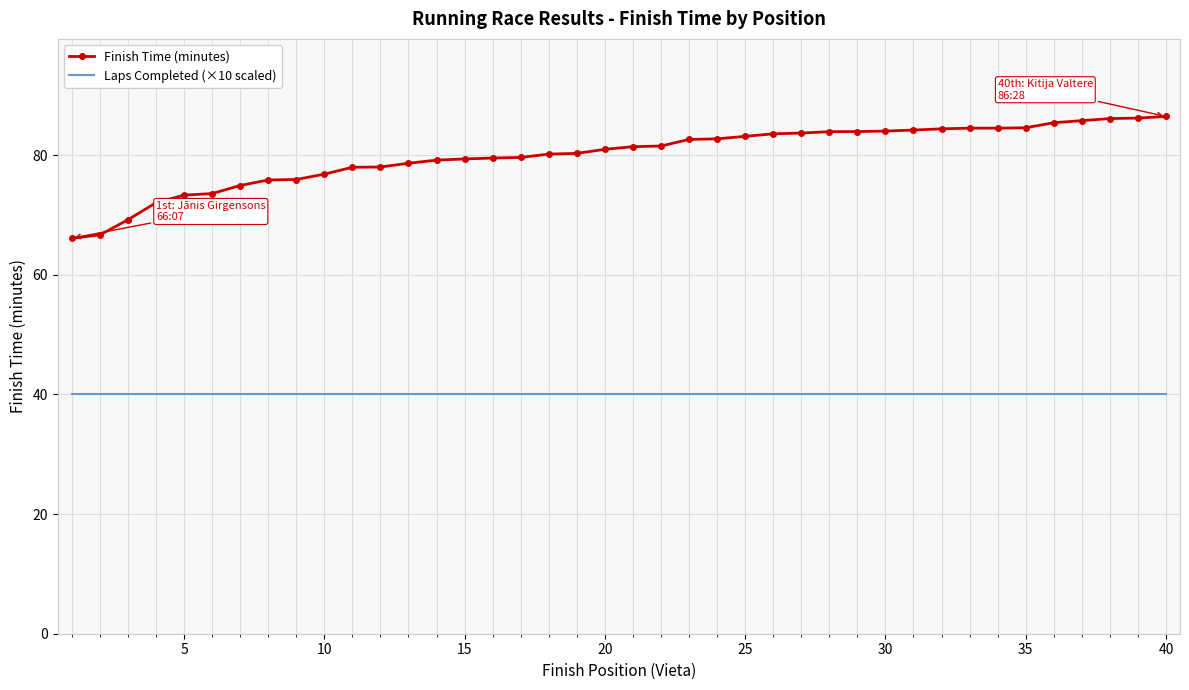

True or false: Laps Completed (×10 scaled) and Finish Time (minutes) cross at least once.

False